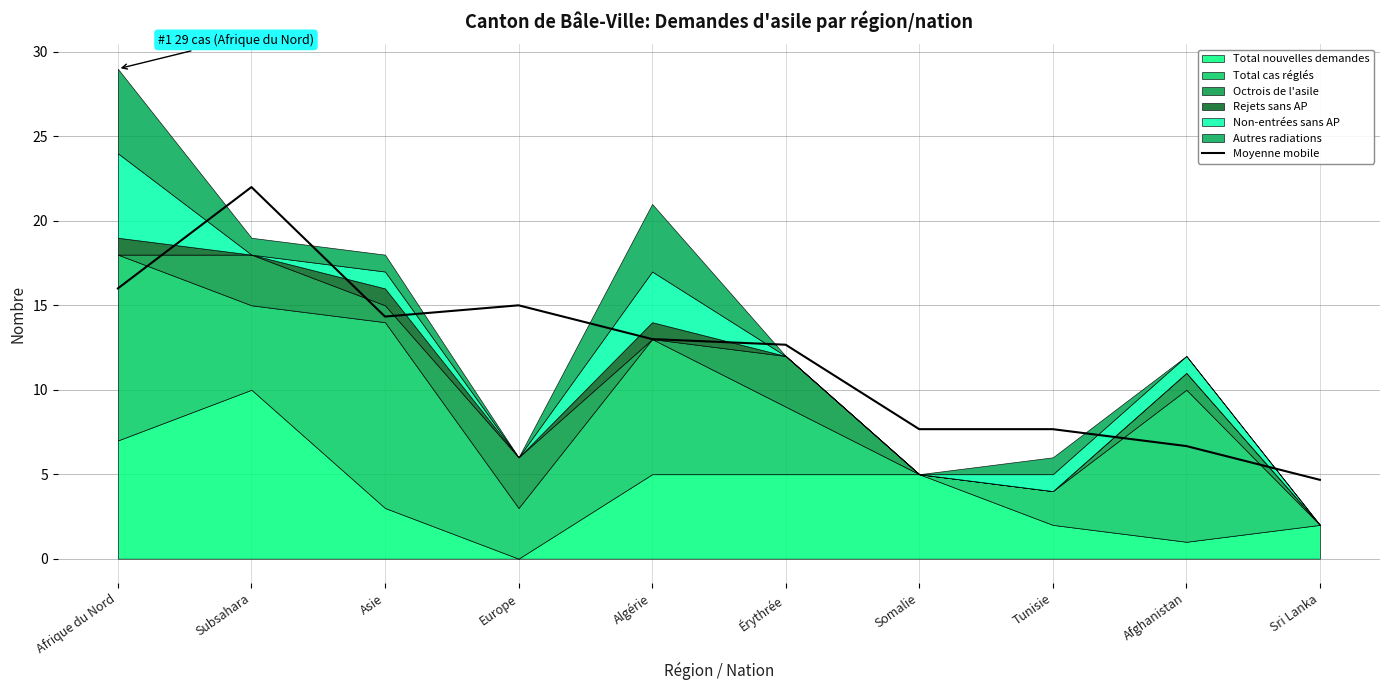

How many values are below 13?

5